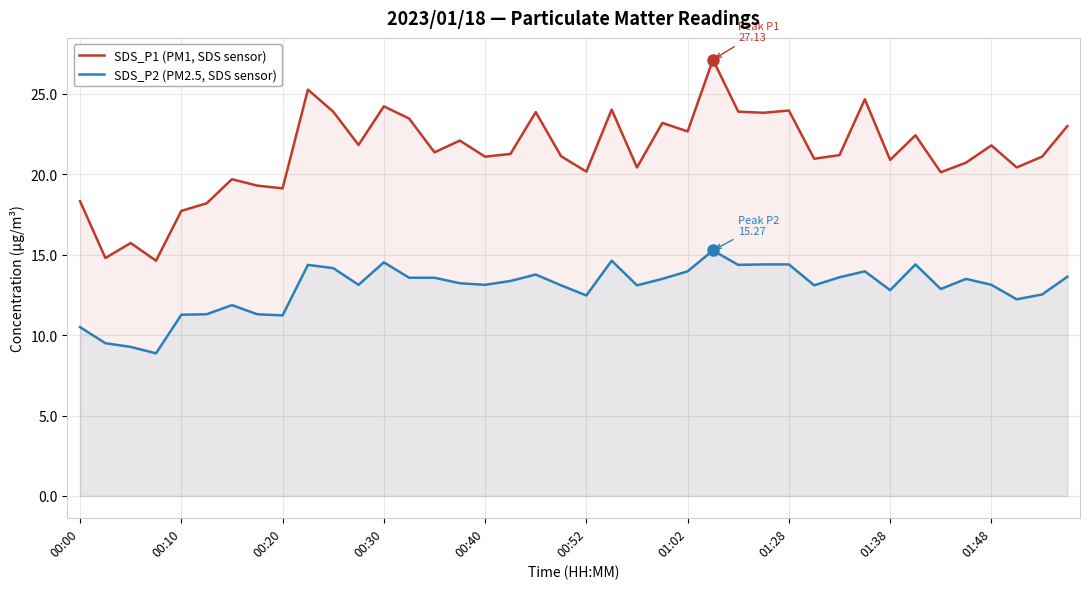

True or false: SDS_P1 (PM1, SDS sensor) and SDS_P2 (PM2.5, SDS sensor) cross at least once.

False